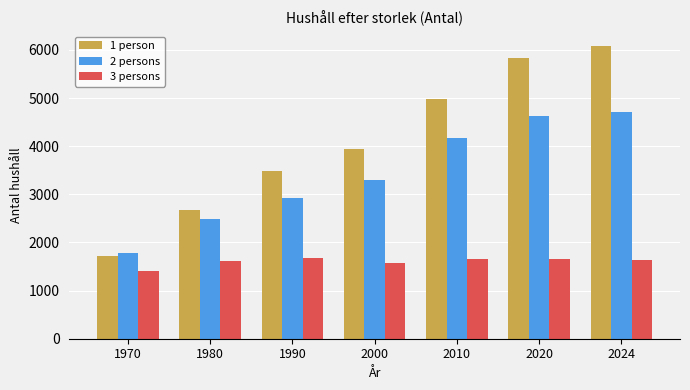

At which label does 2 persons reach its peak?

2024